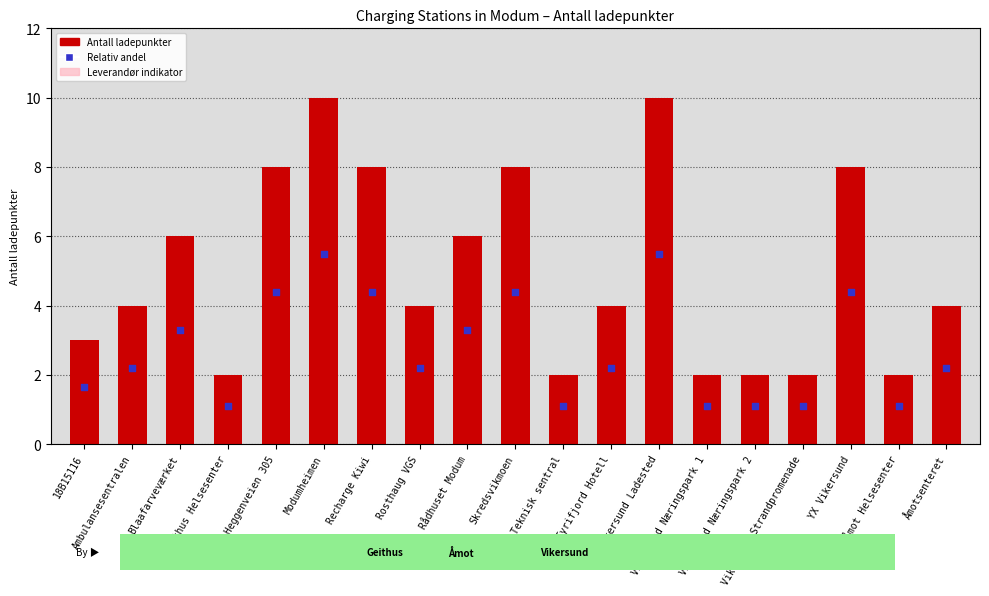

Which series has the largest Y range (max minus min)?

Antall ladepunkter